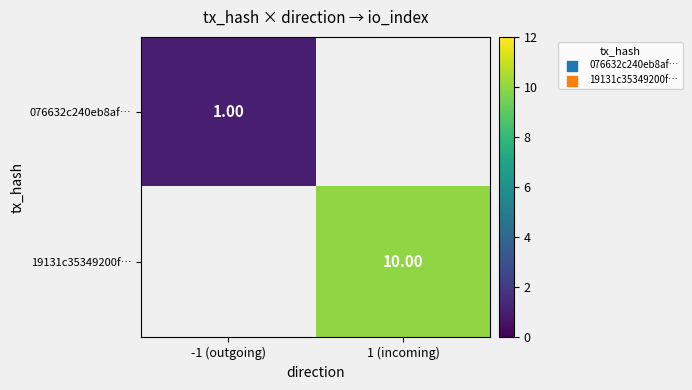

How many distinct data groups are displayed?

2